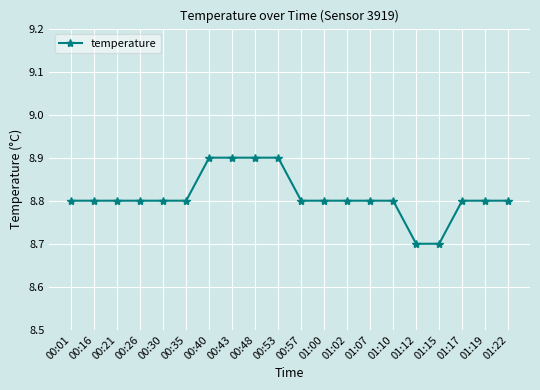

What is the minimum value shown in the chart?

8.7